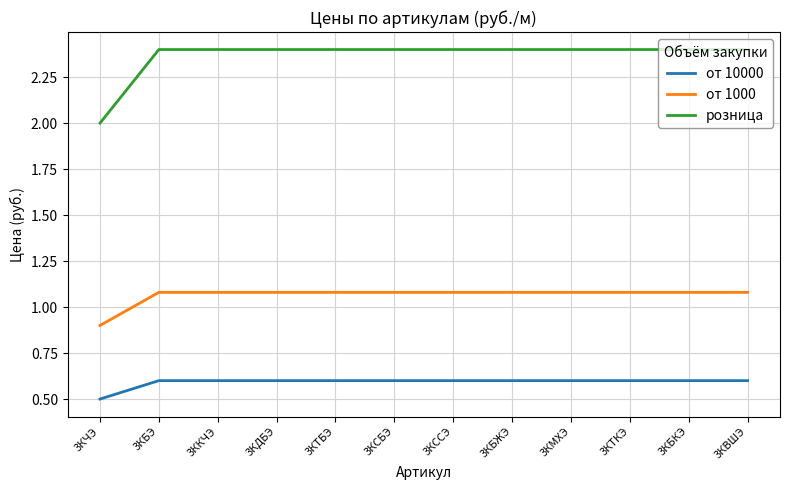

List the series in order of their overall mean, lowest first.

от 10000, от 1000, розница